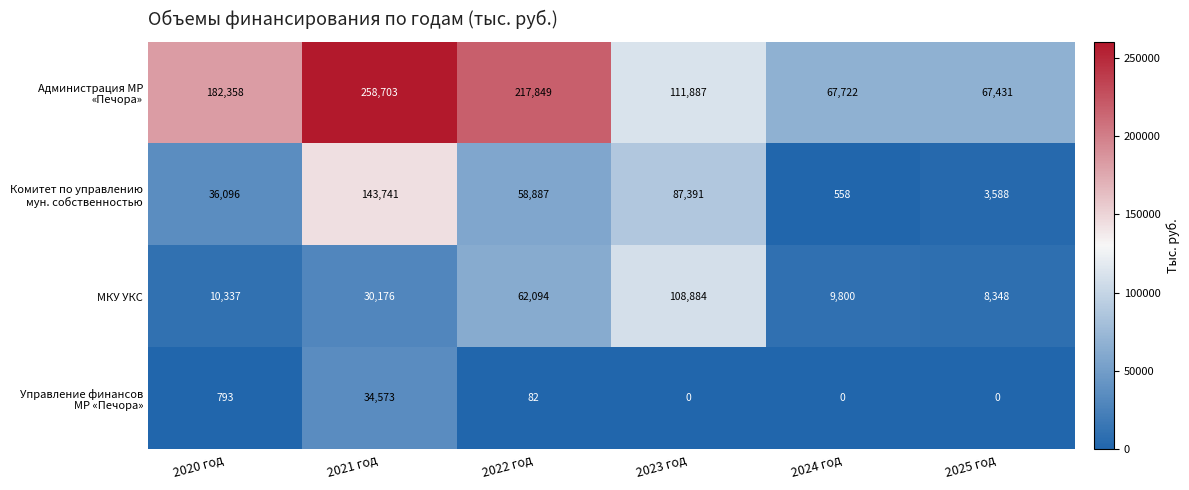

Is it true that МКУ УКС equals 12942 at 2024 год?

False